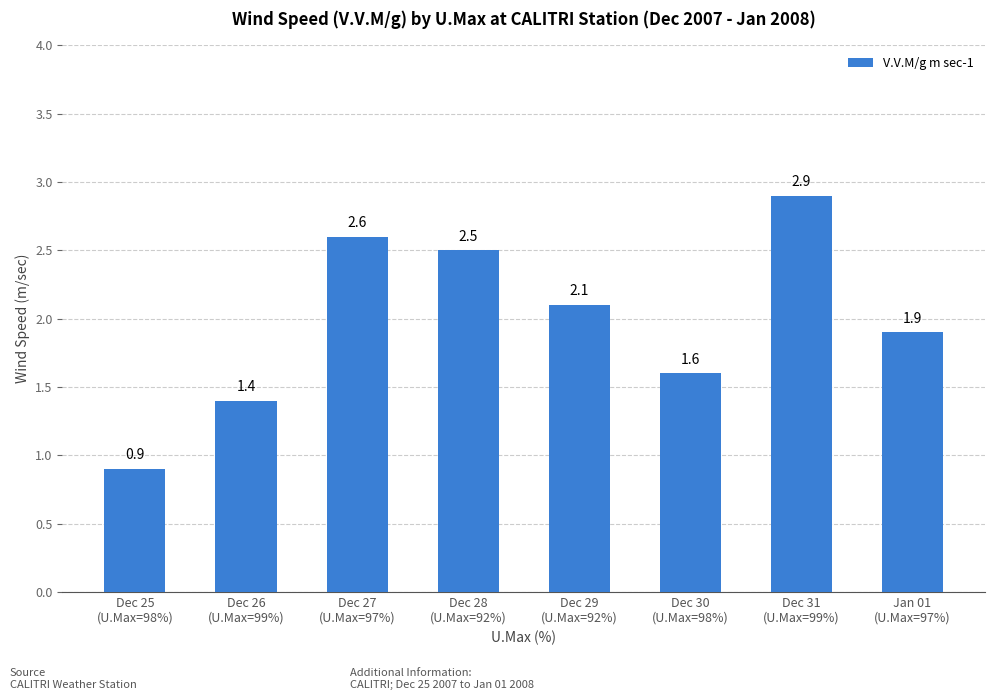

What is the sum of all values?

15.9